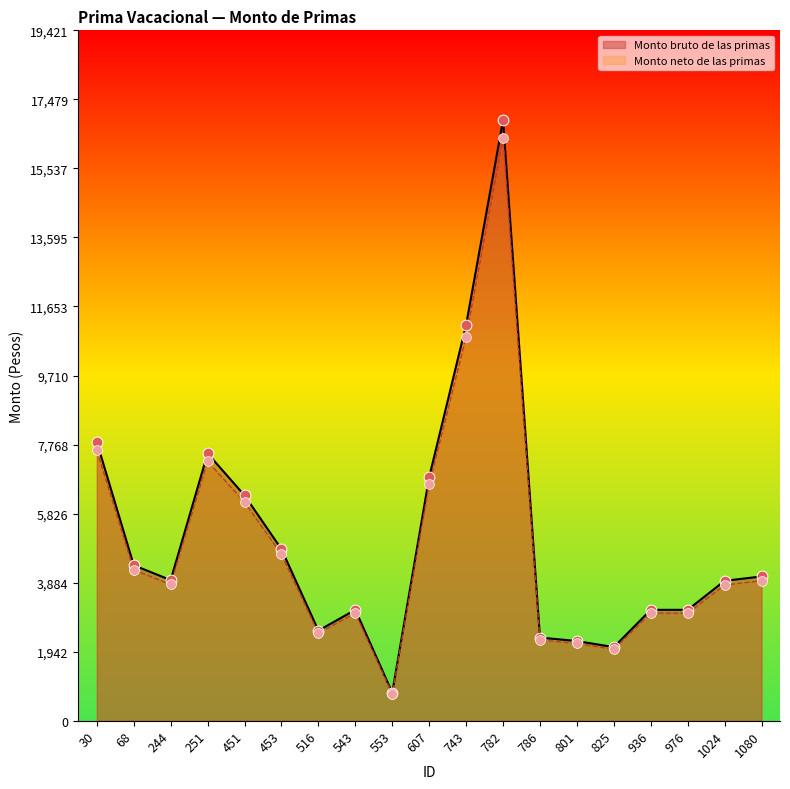

Which series has the largest total across all categories?

Monto bruto de las primas